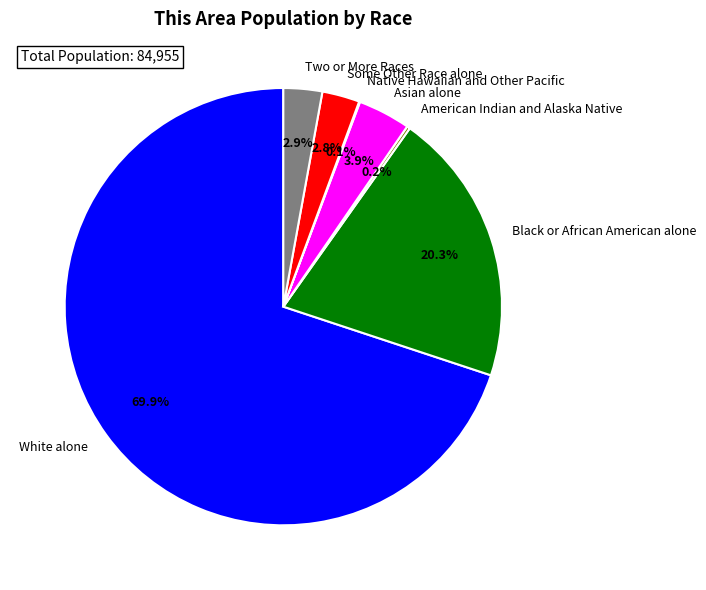

To the nearest percent, what is the difference between the largest and smallest slice percentages?

70%